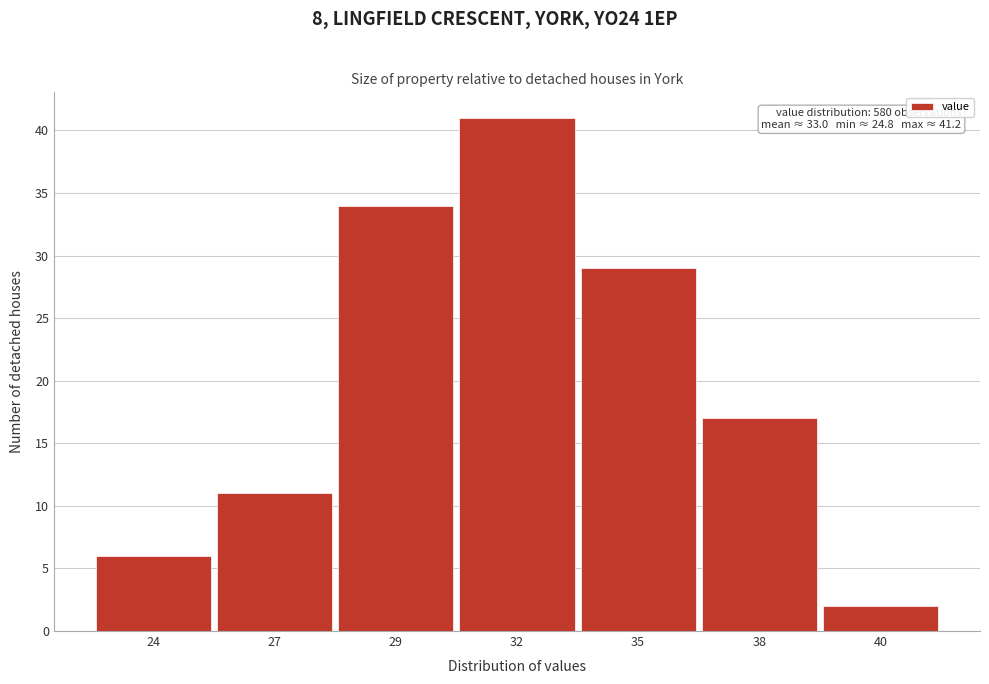

Reading left to right, what are all the values shown in this chart?

24=6	27=11	29=34	32=41	35=29	38=17	40=2